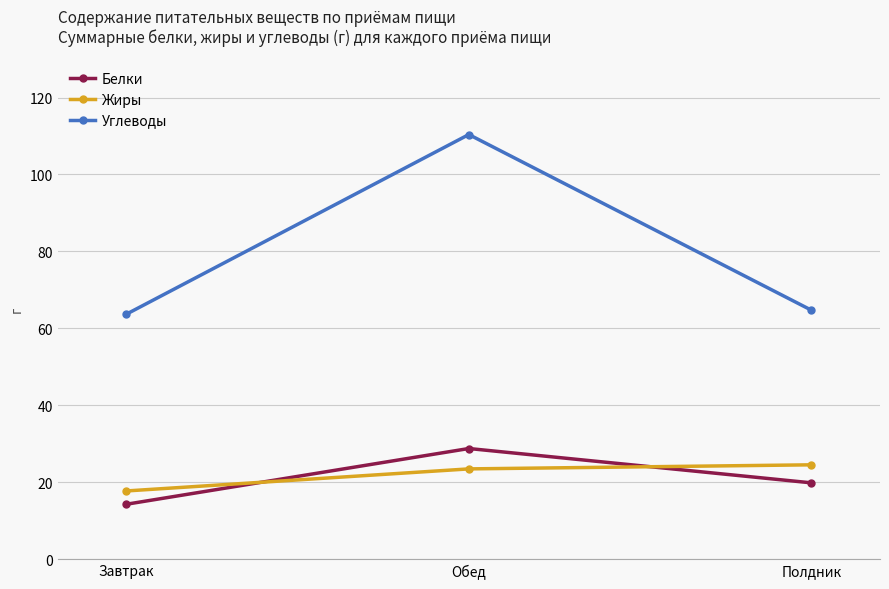

The value of Углеводы at Завтрак is 29.1. True or false?

False